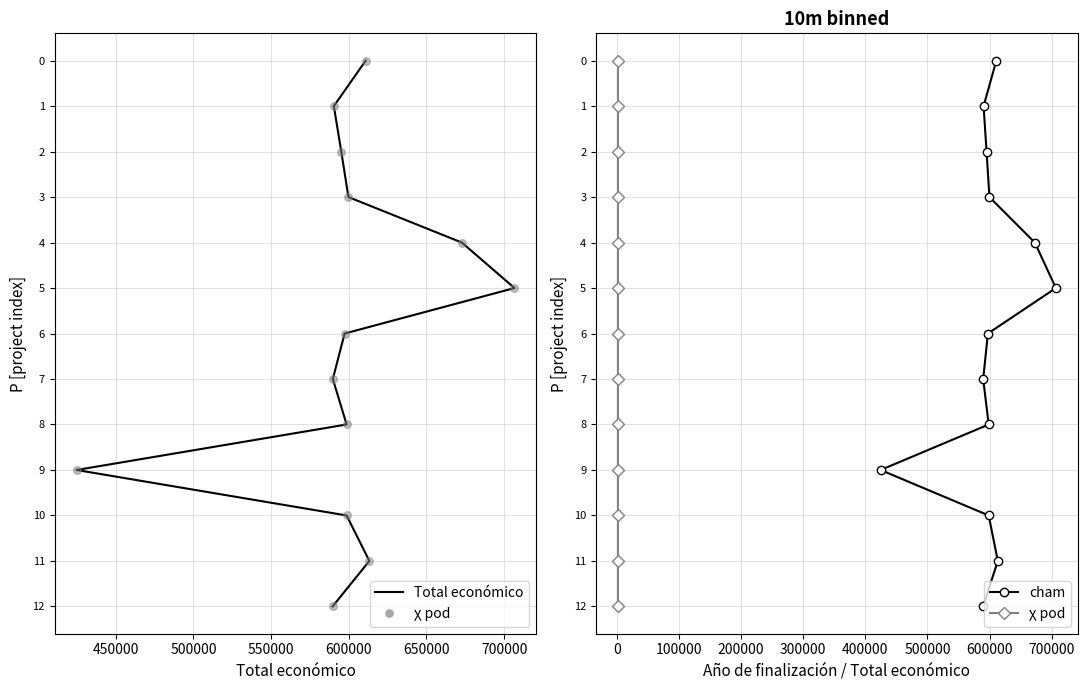

Which series has the largest total across all categories?

Total económico